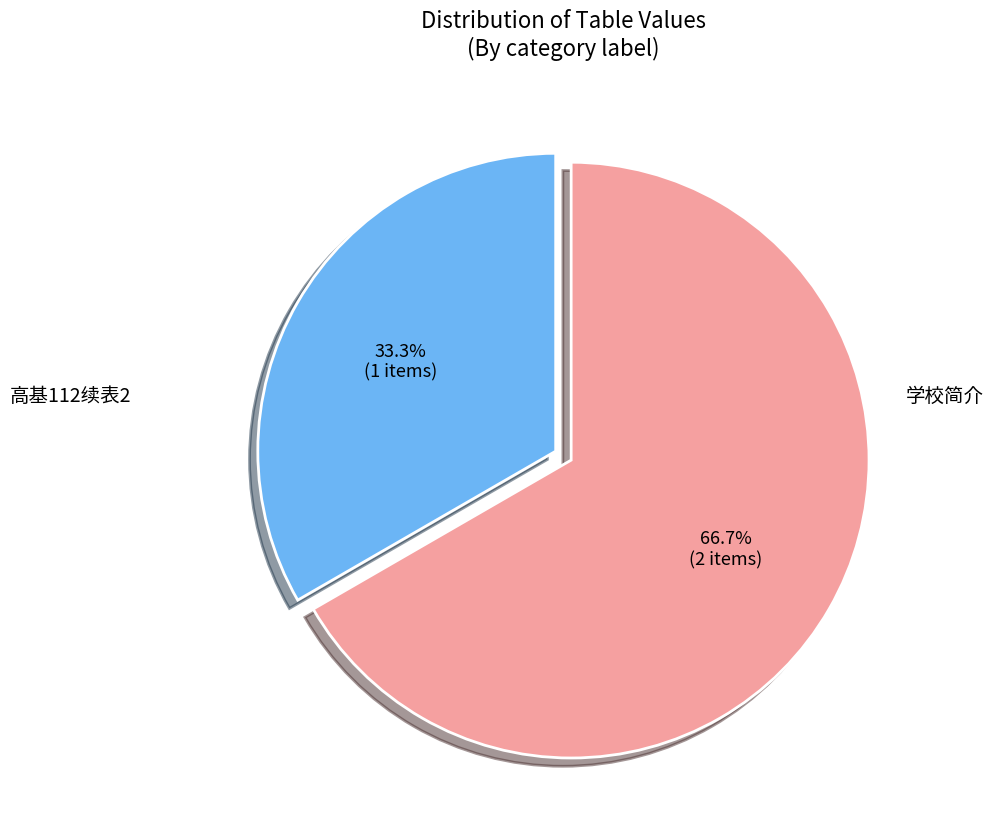

How many slices are in this pie chart?

2